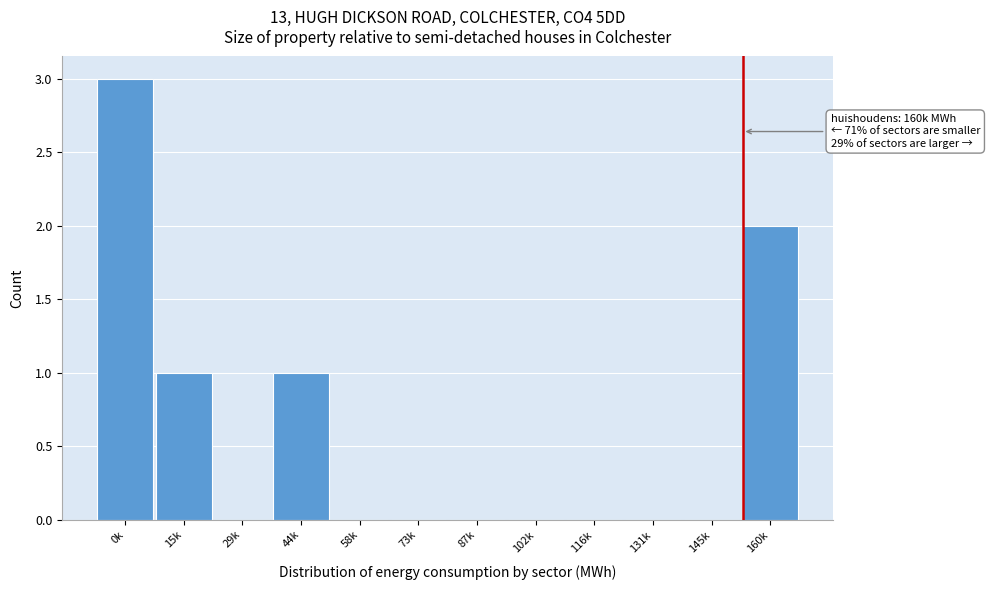

Reading left to right, transcribe all the data shown in this chart.

0k=3	15k=1	29k=0	44k=1	58k=0	73k=0	87k=0	102k=0	116k=0	131k=0	145k=0	160k=2